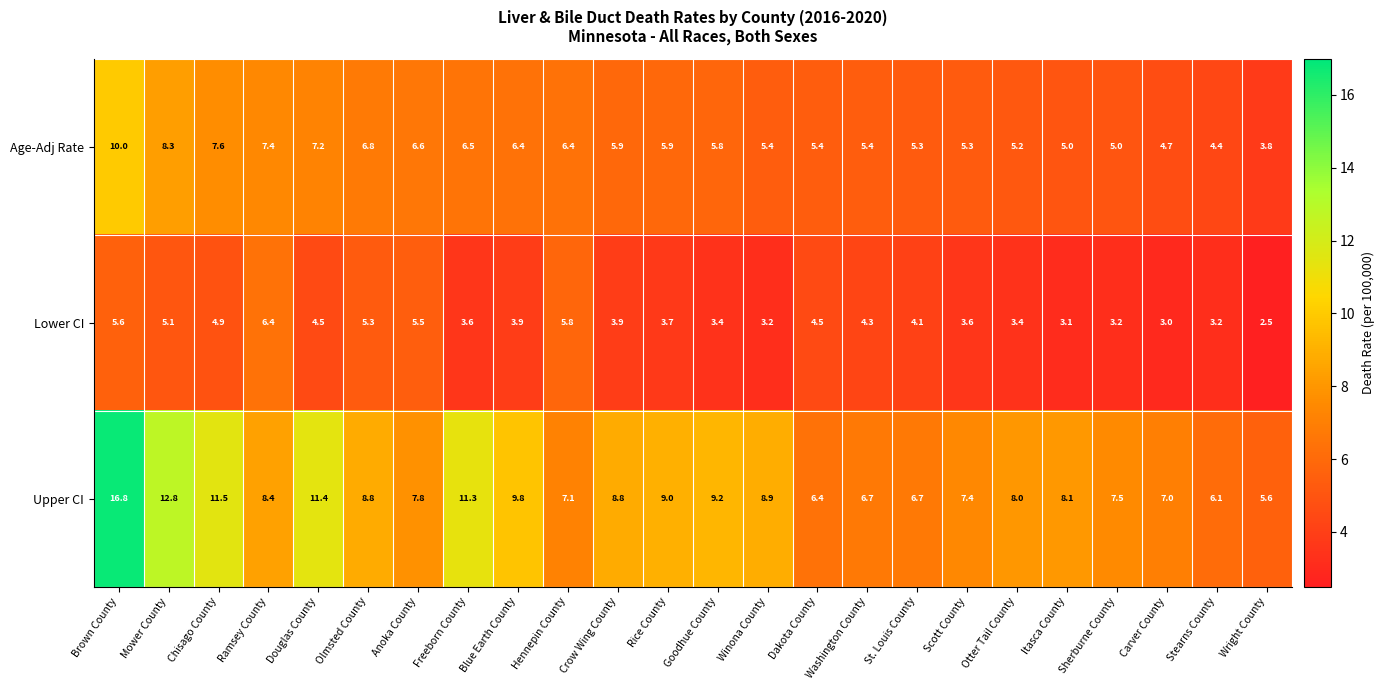

How many data points does each series have?

24